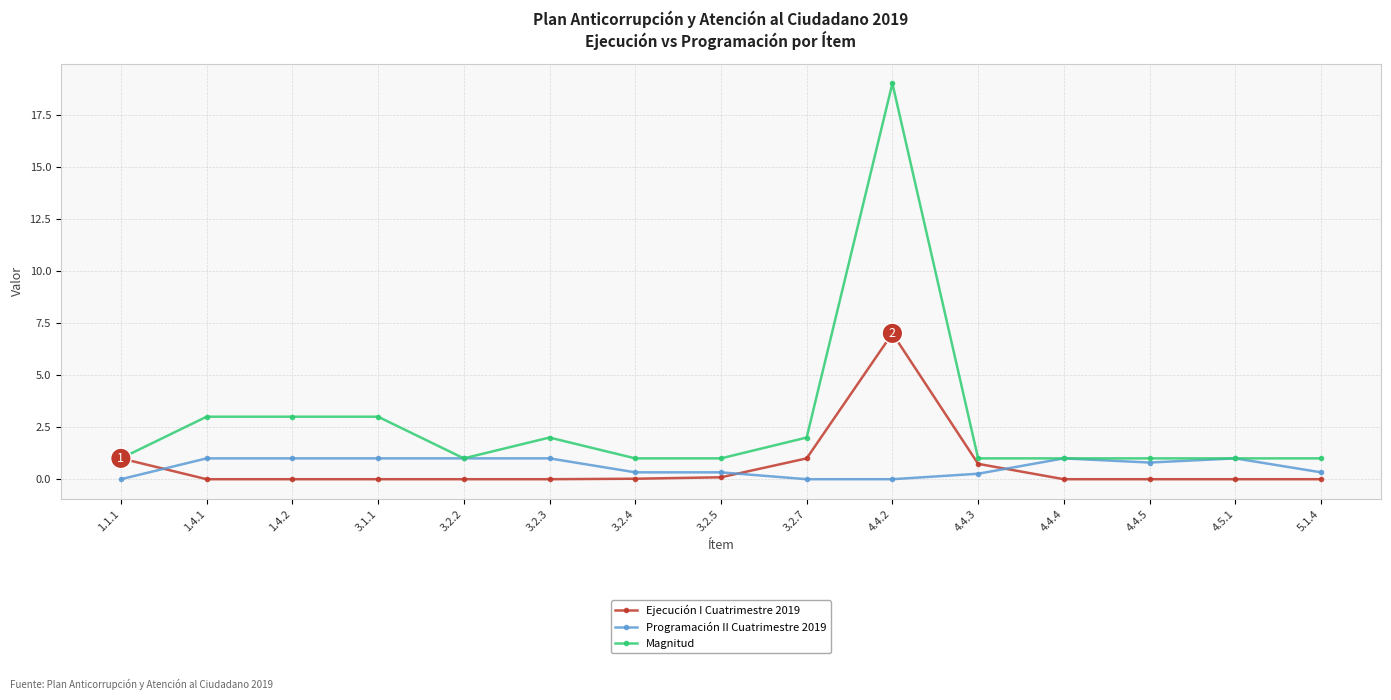

What is the spread (max minus min) of values at 4.4.2?

19.0